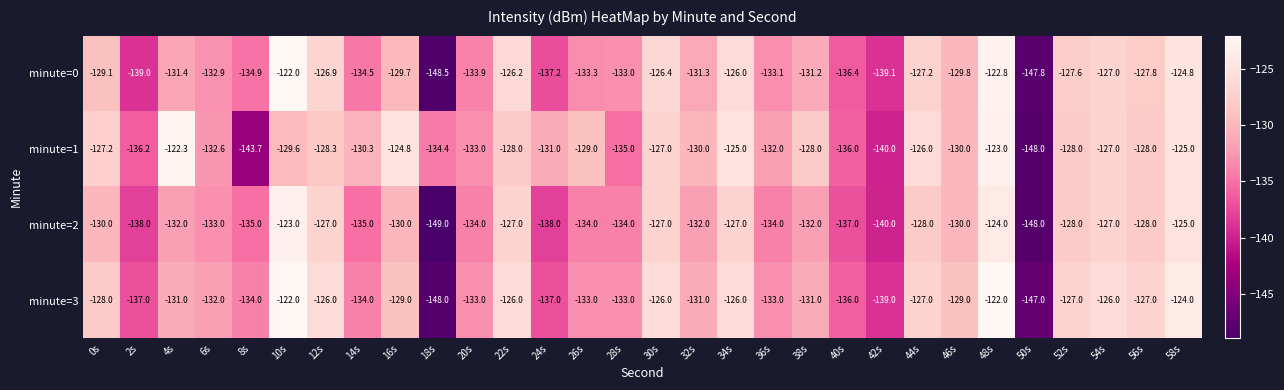

At 24s, list the series in order from largest to smallest.

minute=1, minute=3, minute=0, minute=2